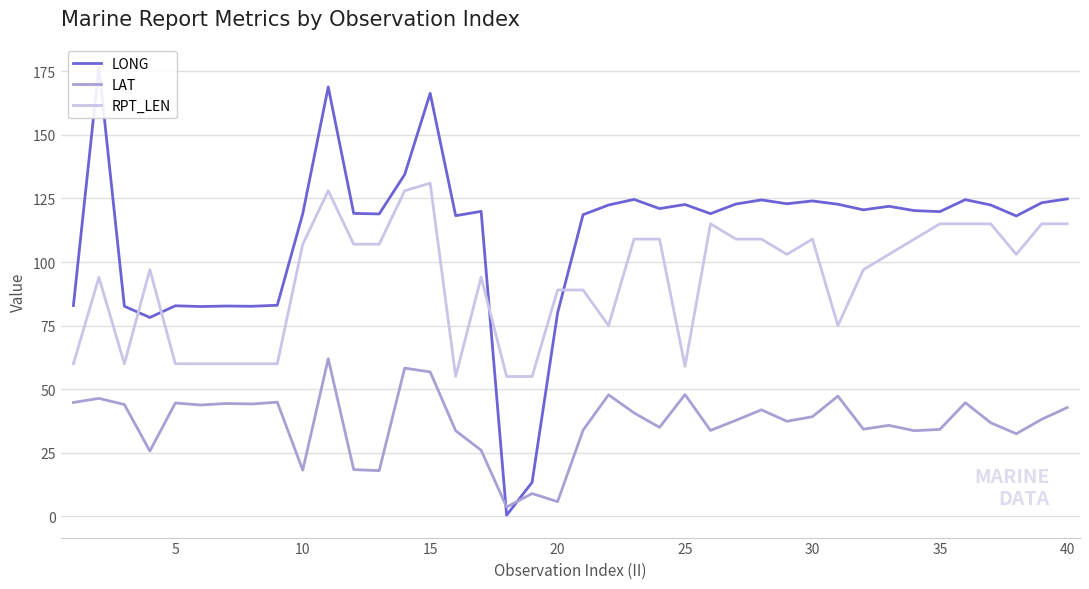

What is the average value of the RPT_LEN series?

92.9